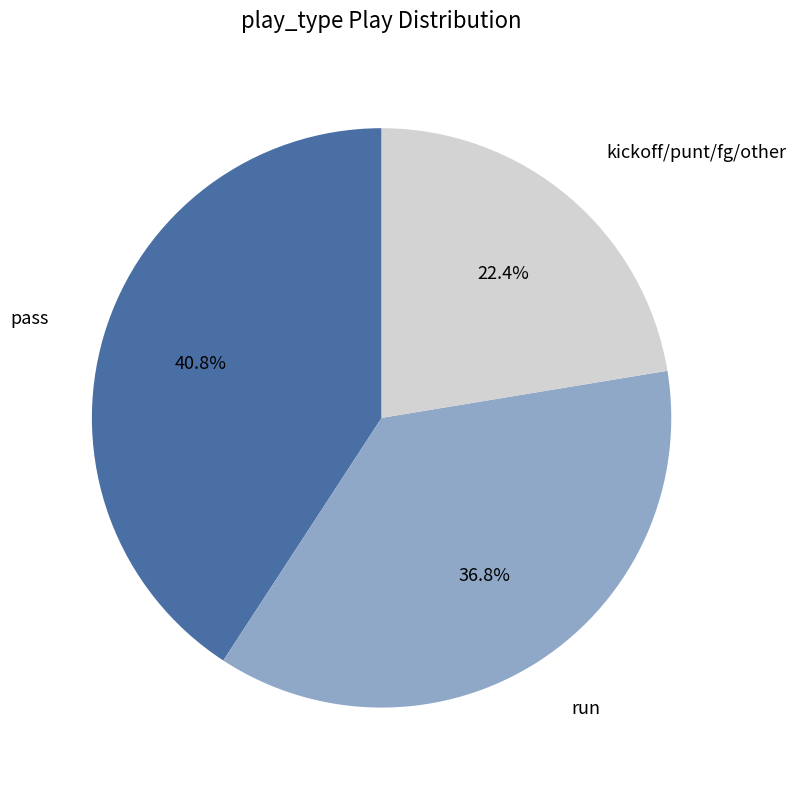

Is there any slice that represents more than half of the pie?

No